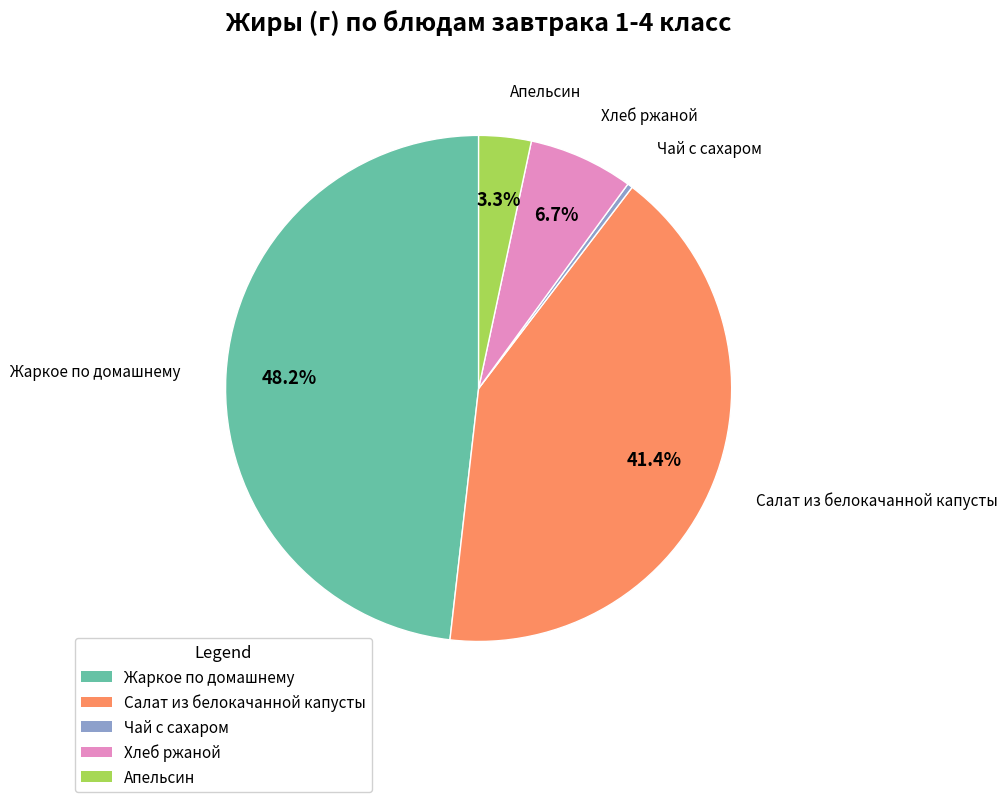

Is Жаркое по домашнему the majority of the pie?

No